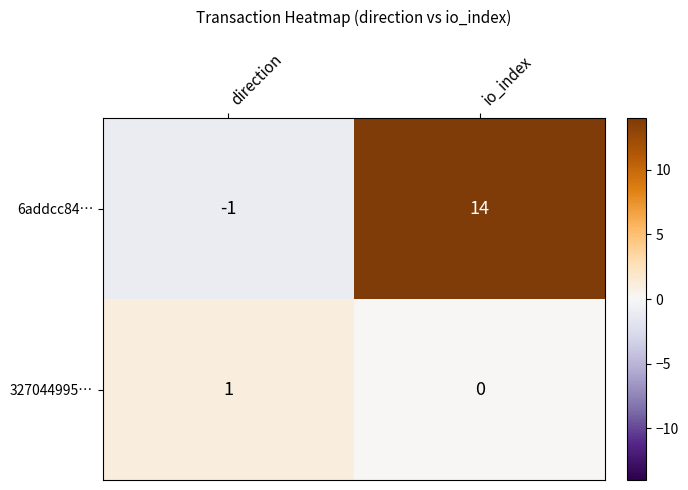

At which category is the sum across all series the highest?

io_index